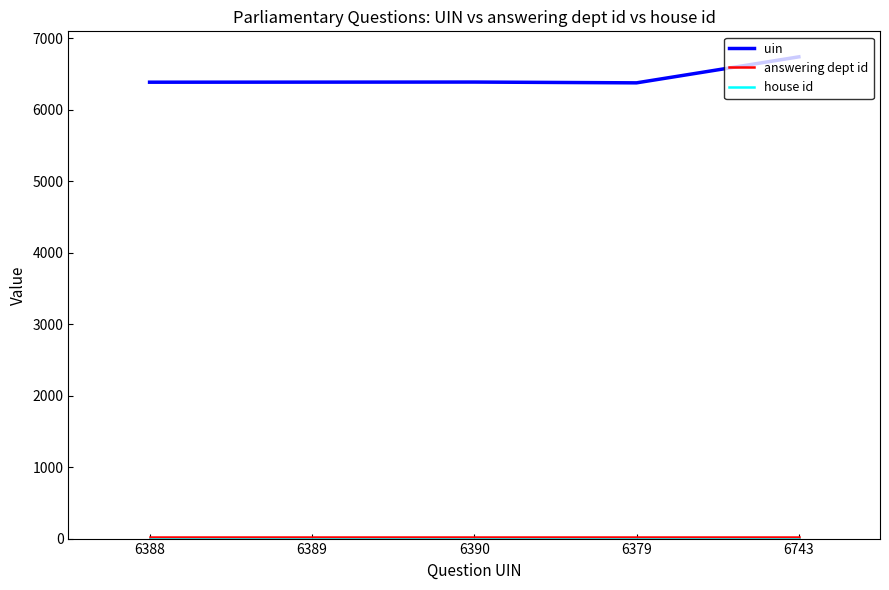

The value of uin at 6389 is 3381. True or false?

False